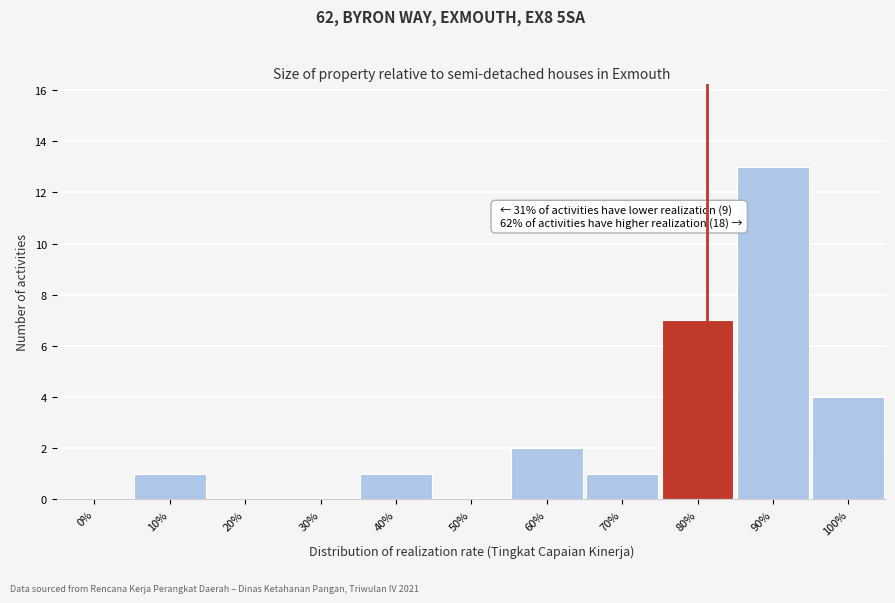

Reading left to right, transcribe all the data shown in this chart.

0%=0	10%=1	20%=0	30%=0	40%=1	50%=0	60%=2	70%=1	80%=7	90%=13	100%=4